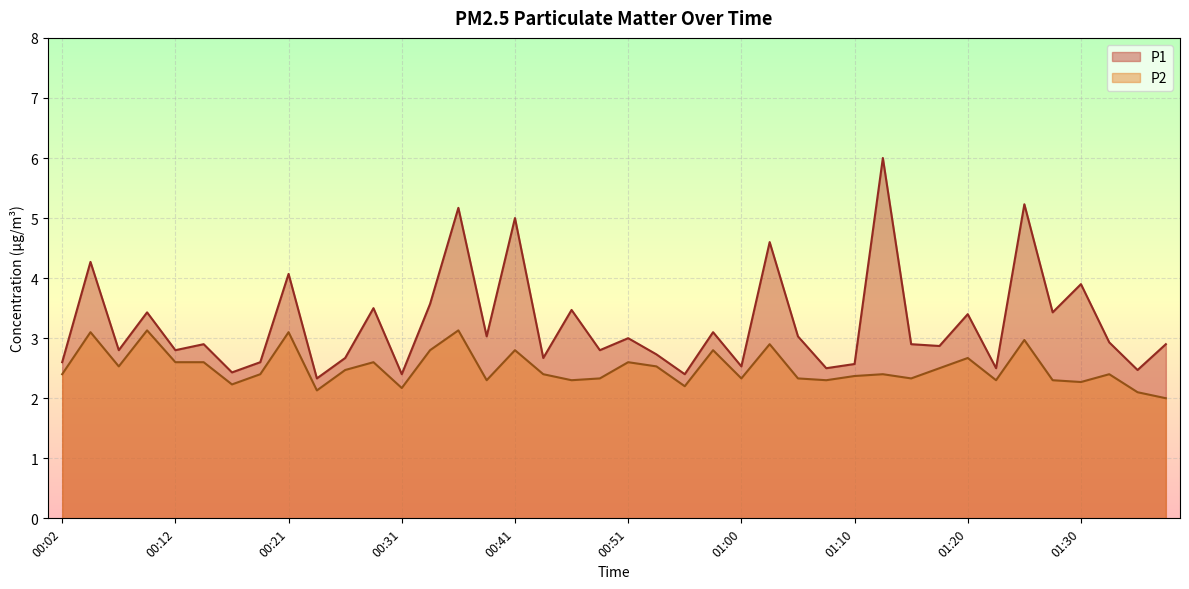

What is the maximum value shown in the chart?

6.0